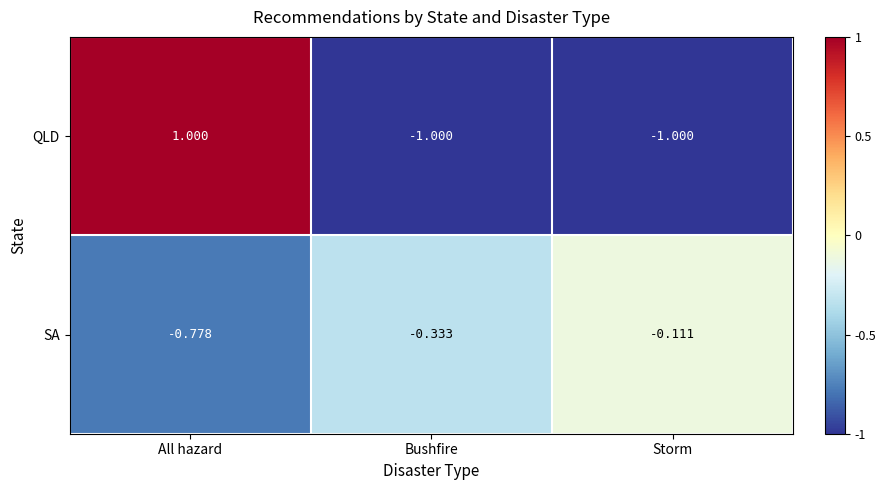

Which series changed the most between All hazard and Bushfire?

QLD